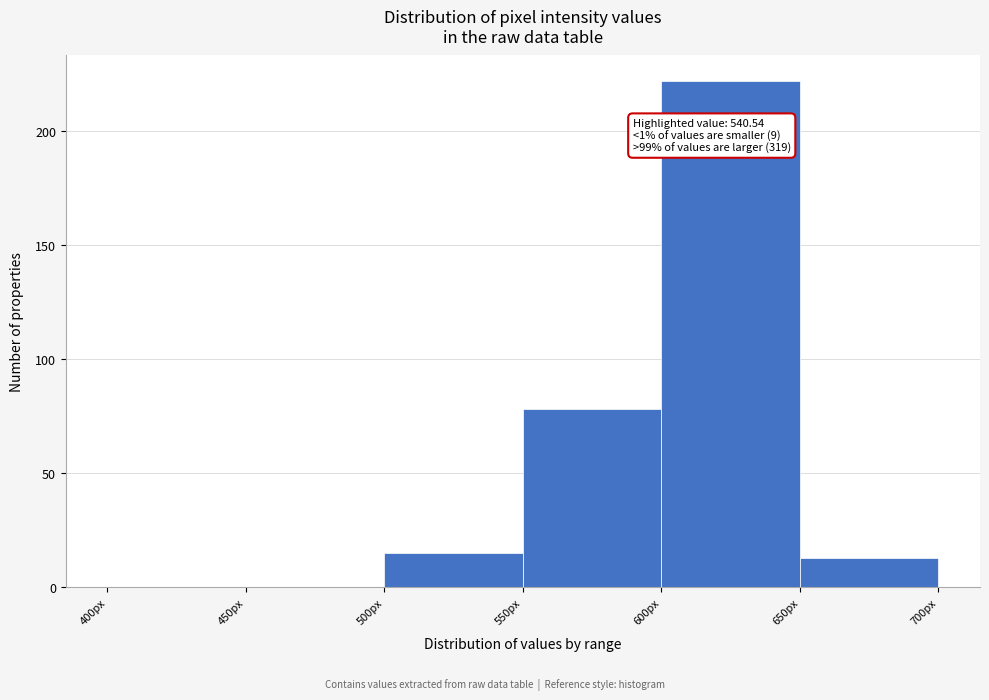

Over which range of the x-axis is the bar tallest?

600 to 650